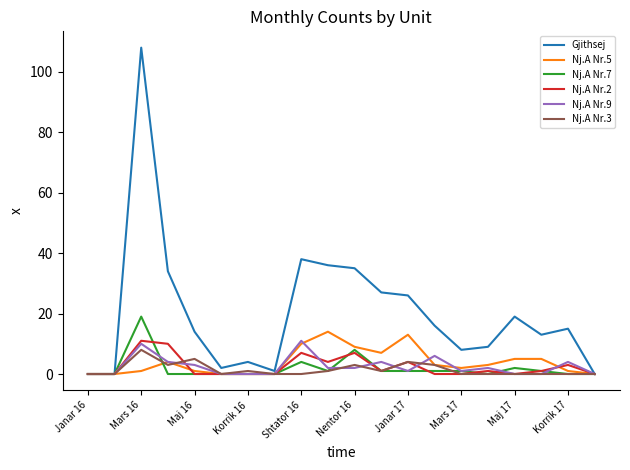

What is the maximum value for Nj.A Nr.7?

19